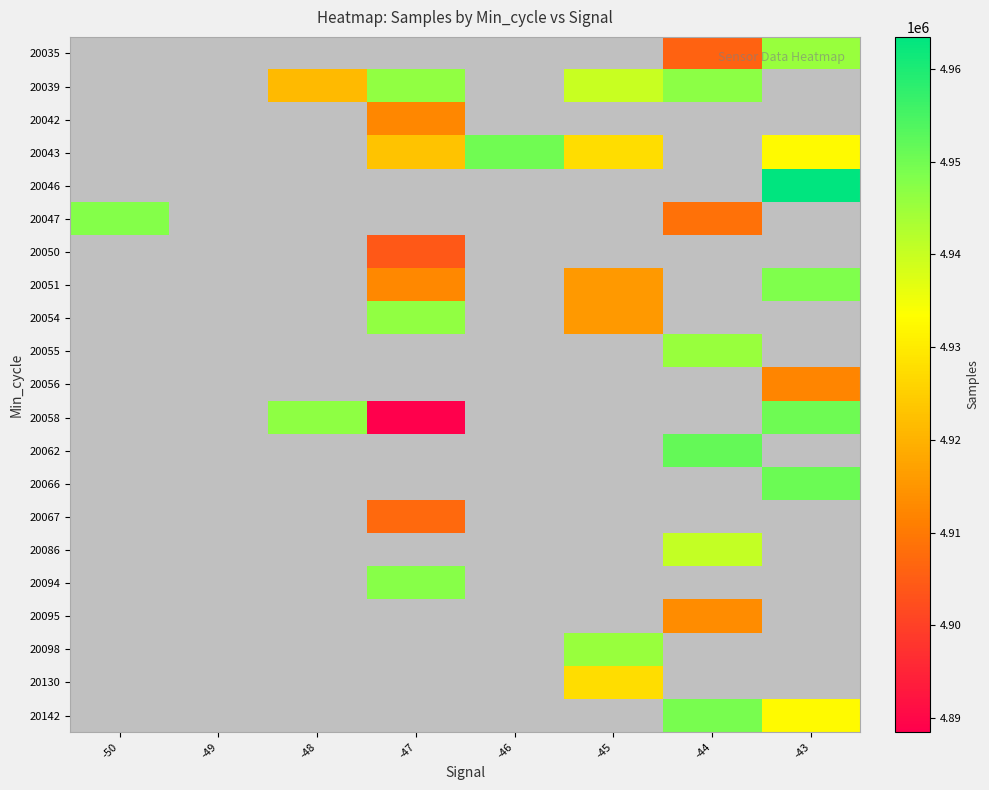

How many data points does each series have?

8